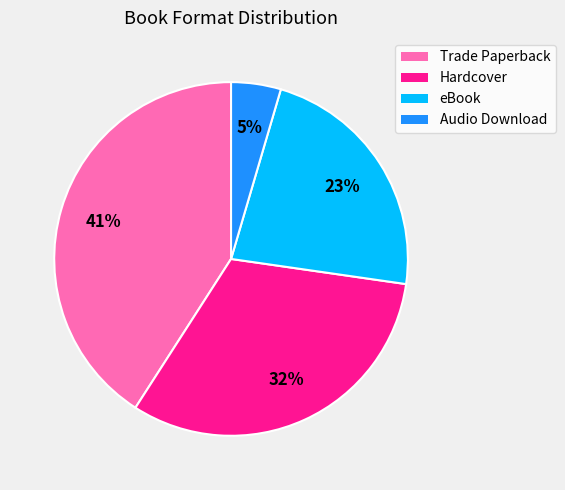

Does any single category account for the majority?

No